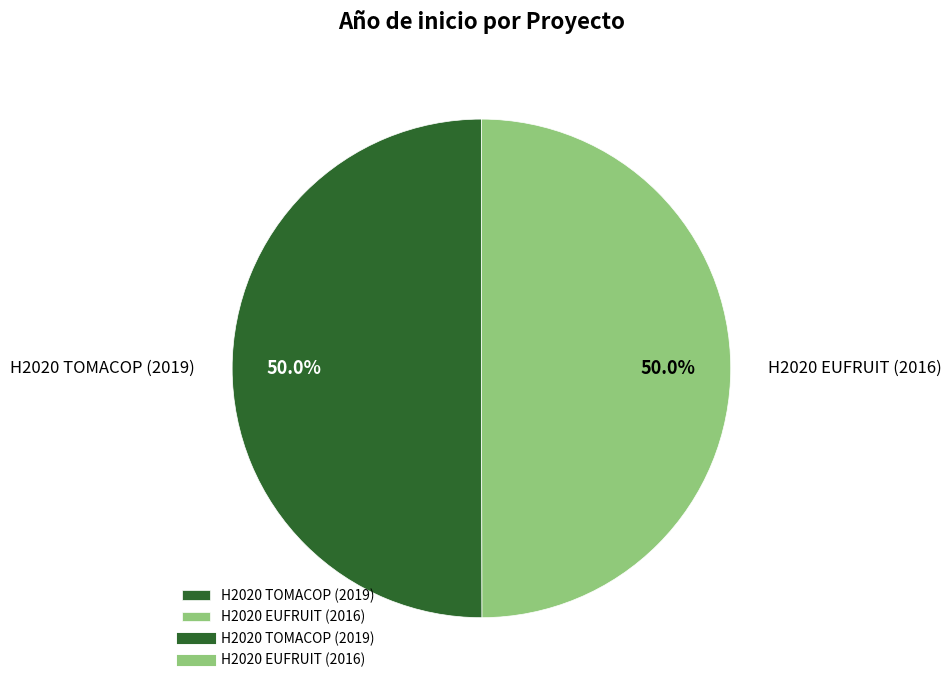

The H2020 EUFRUIT (2016) slice represents 50% of the pie. True or false?

True